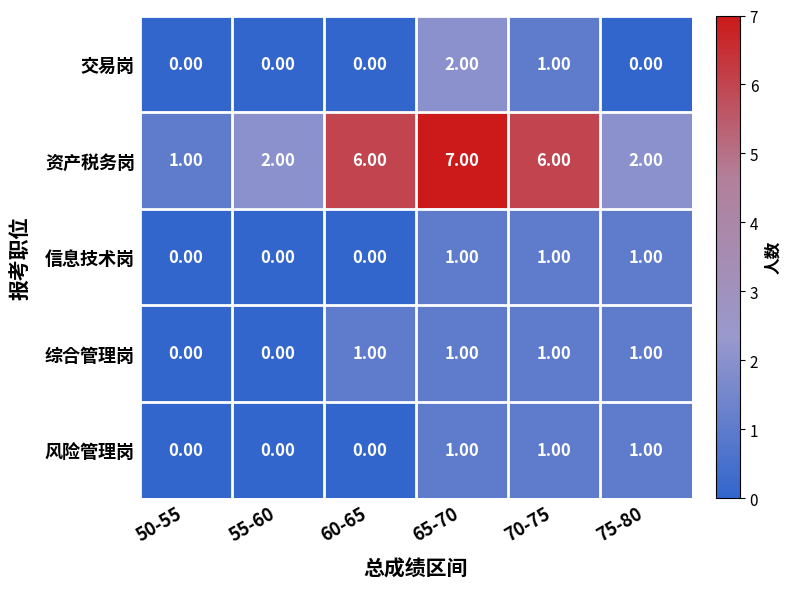

What is the difference between the highest and lowest values at 60-65?

6